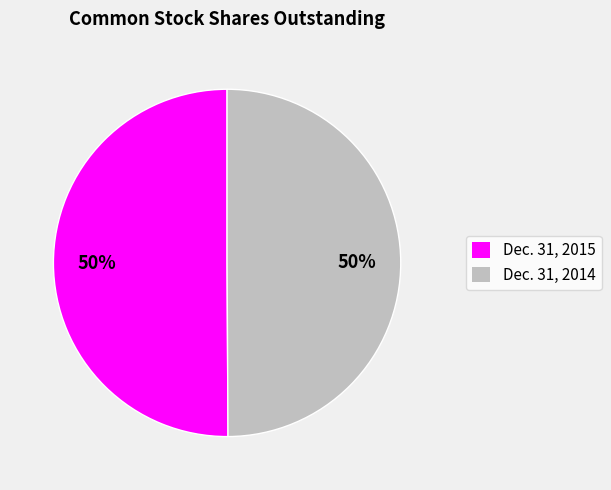

Is the sum of Dec. 31, 2014 and Dec. 31, 2015 greater than half?

Yes